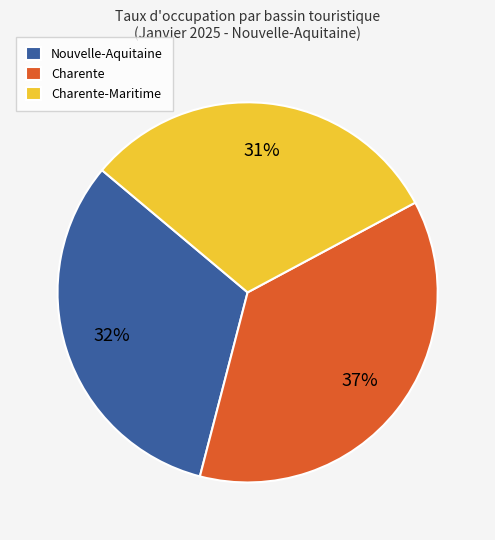

What is the ratio of the value at Nouvelle-Aquitaine to the value at Charente?

0.9